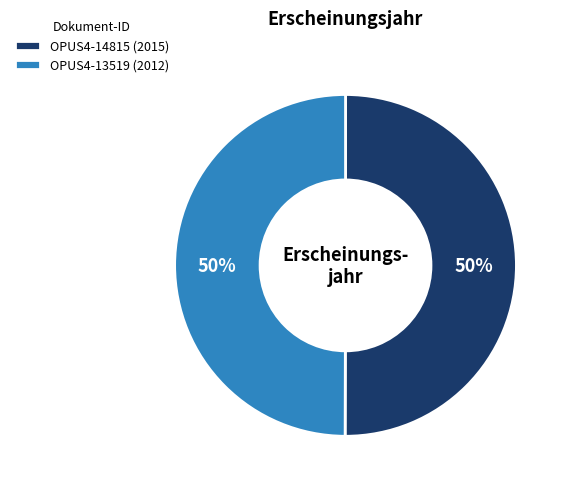

To the nearest percent, what portion does OPUS4-14815 (2015) represent?

50%